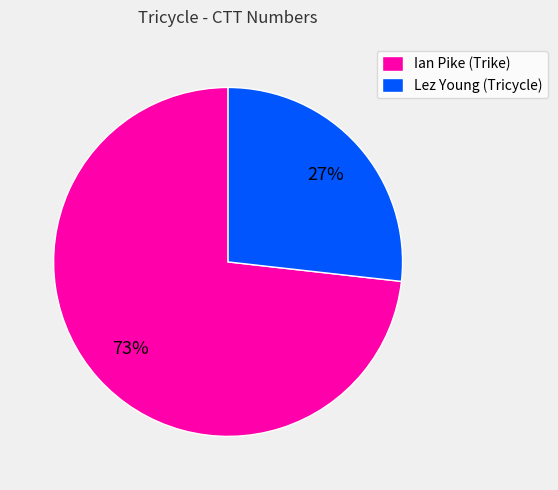

How many slices are in this pie chart?

2